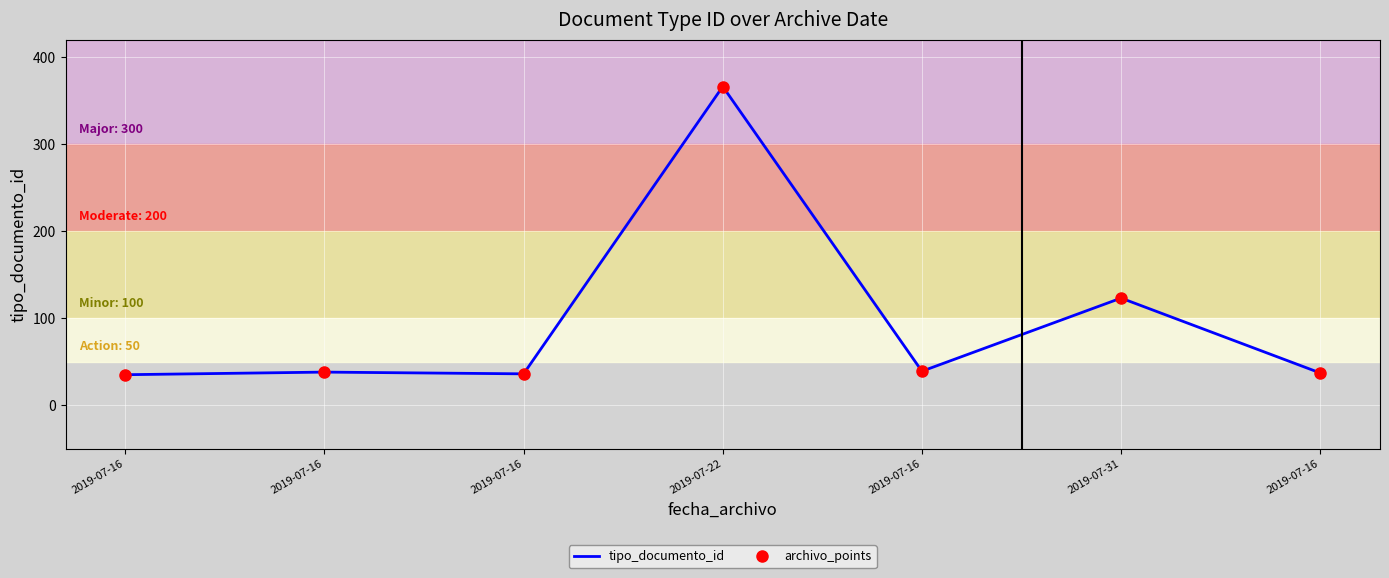

Is it true that archivo_points equals 64 at 2019-07-16?

False